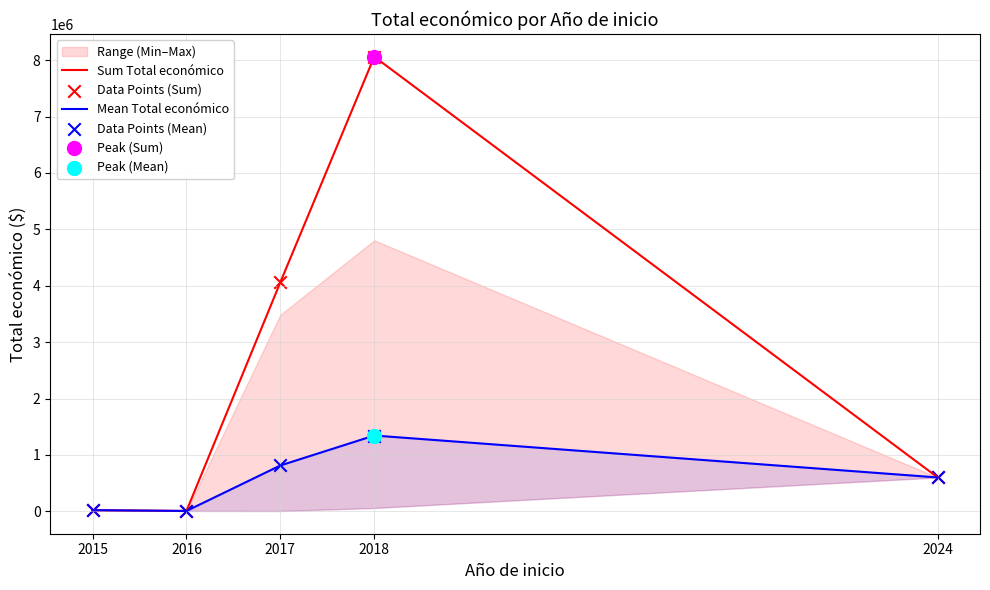

Which series has the largest Y range (max minus min)?

Sum Total económico